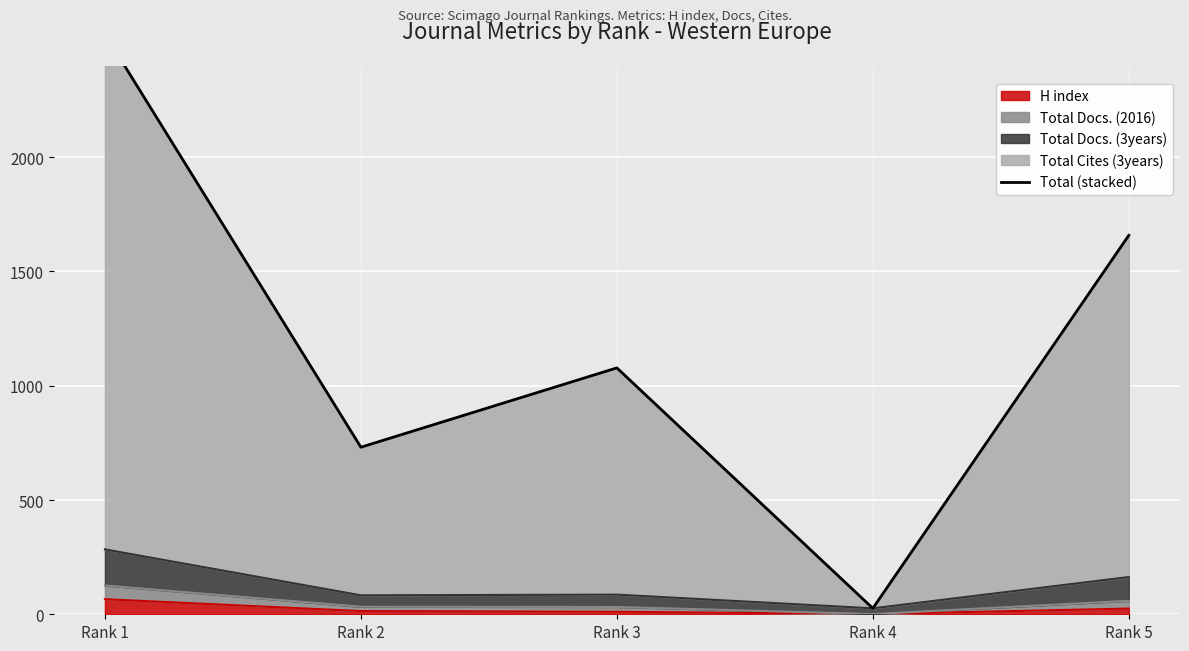

Rank the categories by value from highest to lowest.

Rank 1, Rank 5, Rank 3, Rank 2, Rank 4